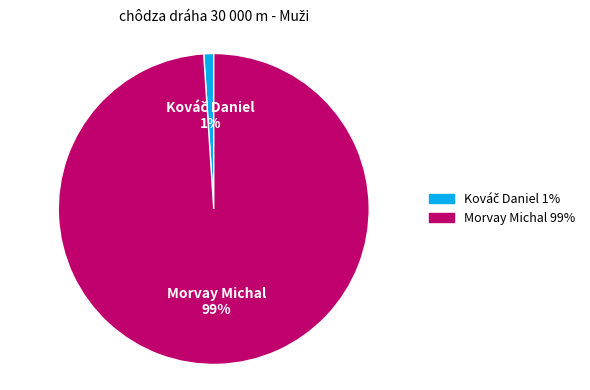

Which category has the biggest portion of the pie?

Morvay Michal